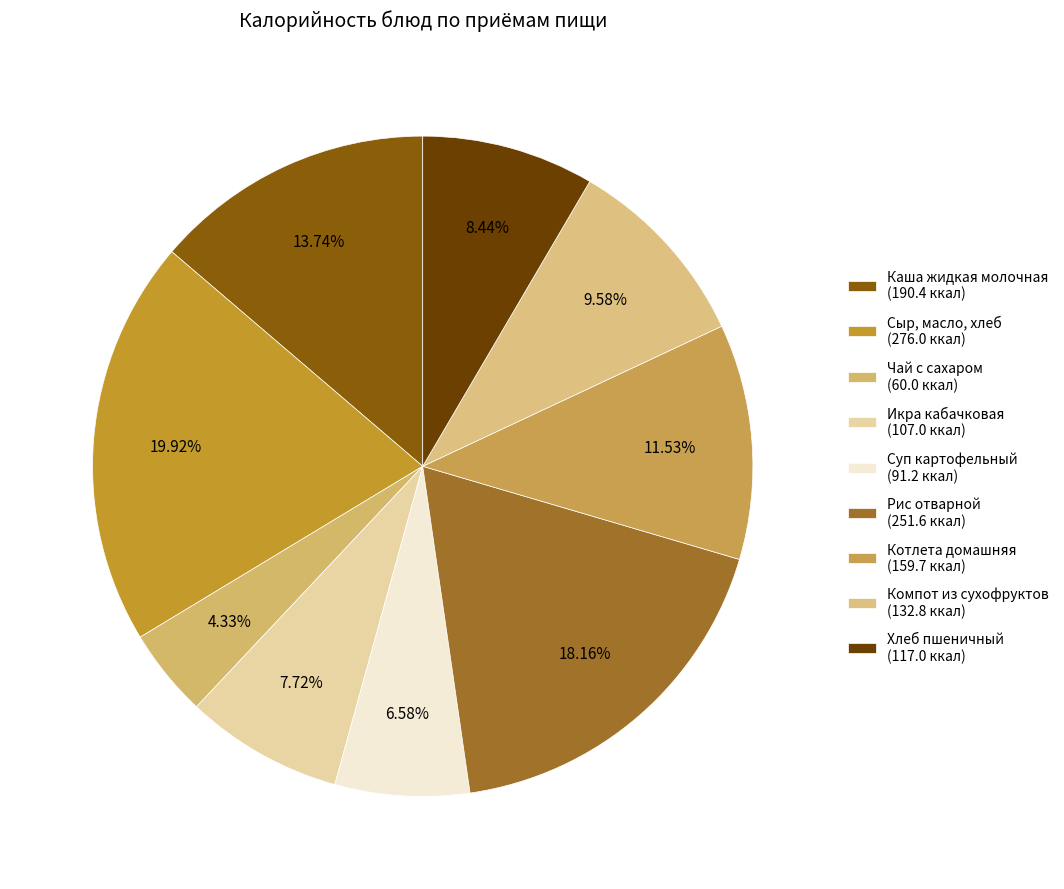

Do Рис отварной and Хлеб пшеничный together represent more than half of the pie?

No